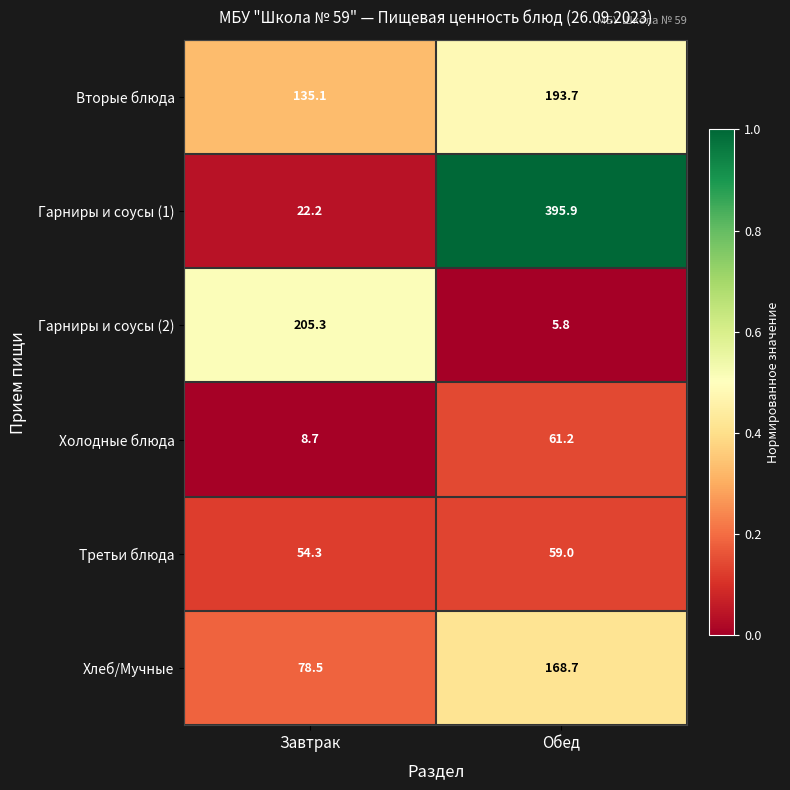

Is it true that Гарниры и соусы (2) equals 5.8 at Обед?

True